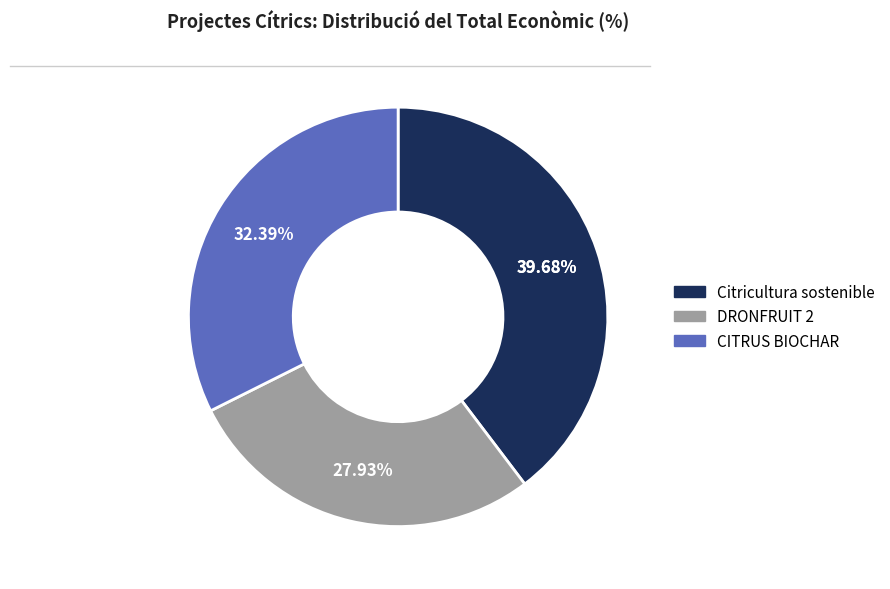

To the nearest percent, what percentage of the pie is CITRUS BIOCHAR?

32%